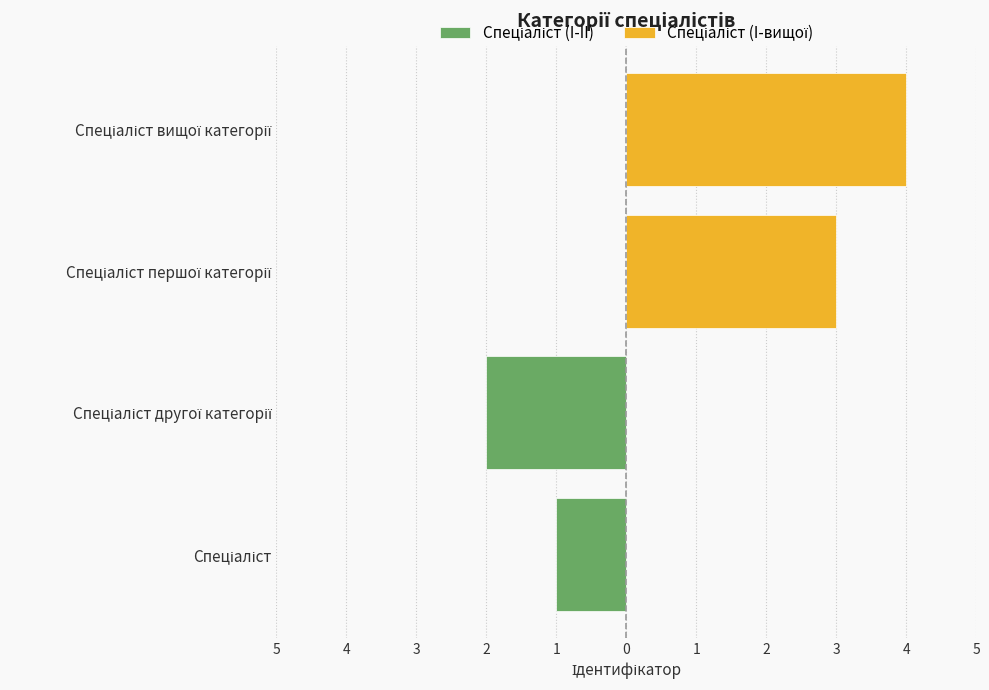

What are all the series names shown in the legend?

Спеціаліст (I-II), Спеціаліст (I-вищої)